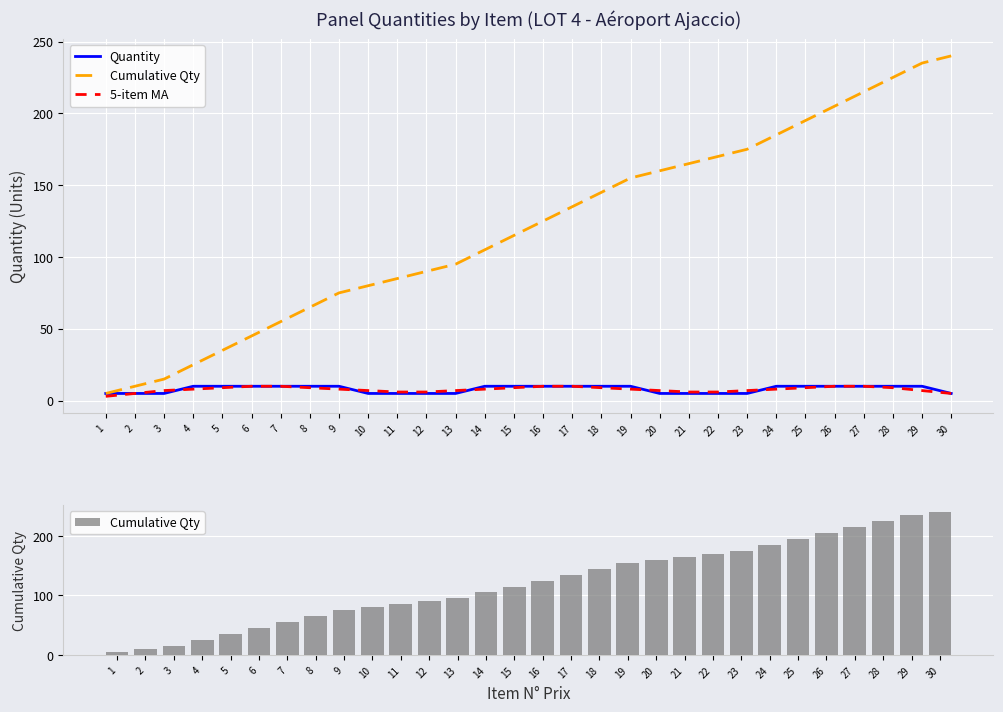

What value does the 5-item MA series have at 11?

6